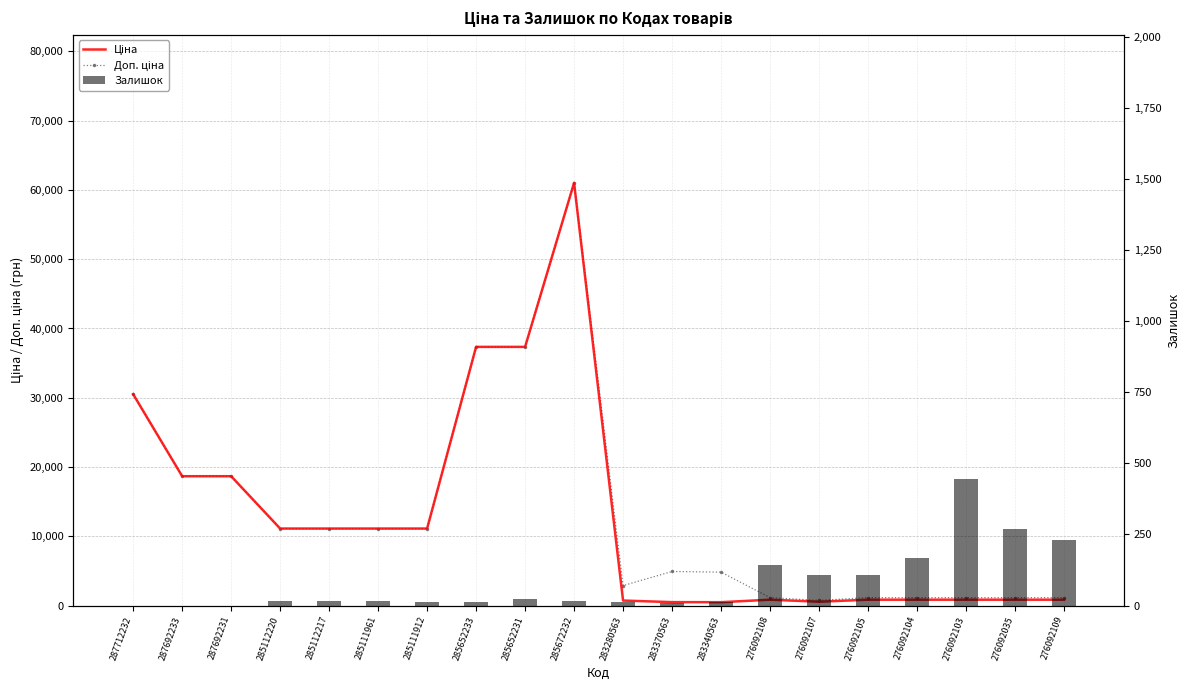

What is the label of the 8th bar from the right?

283340563